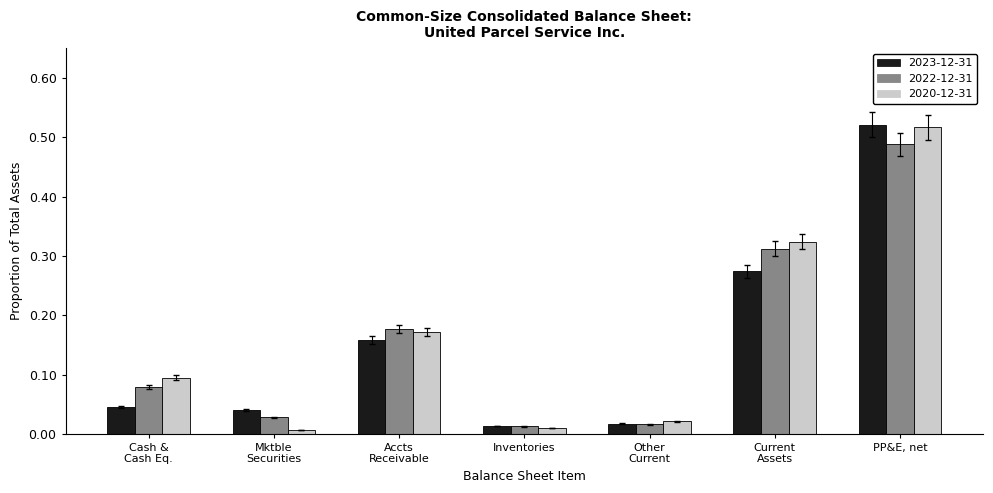

At which category is the sum across all series the highest?

PP&E, net